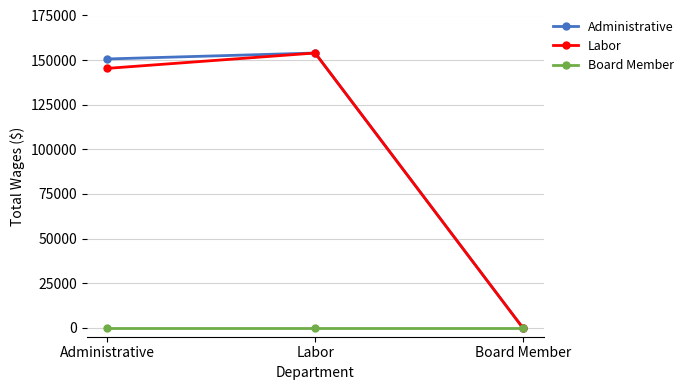

Reading right to left, extract all data points from this chart.

Administrative: Board Member=0	Labor=153980	Administrative=150648
Labor: Board Member=0	Labor=153980	Administrative=145376
Board Member: Board Member=0	Labor=0	Administrative=0